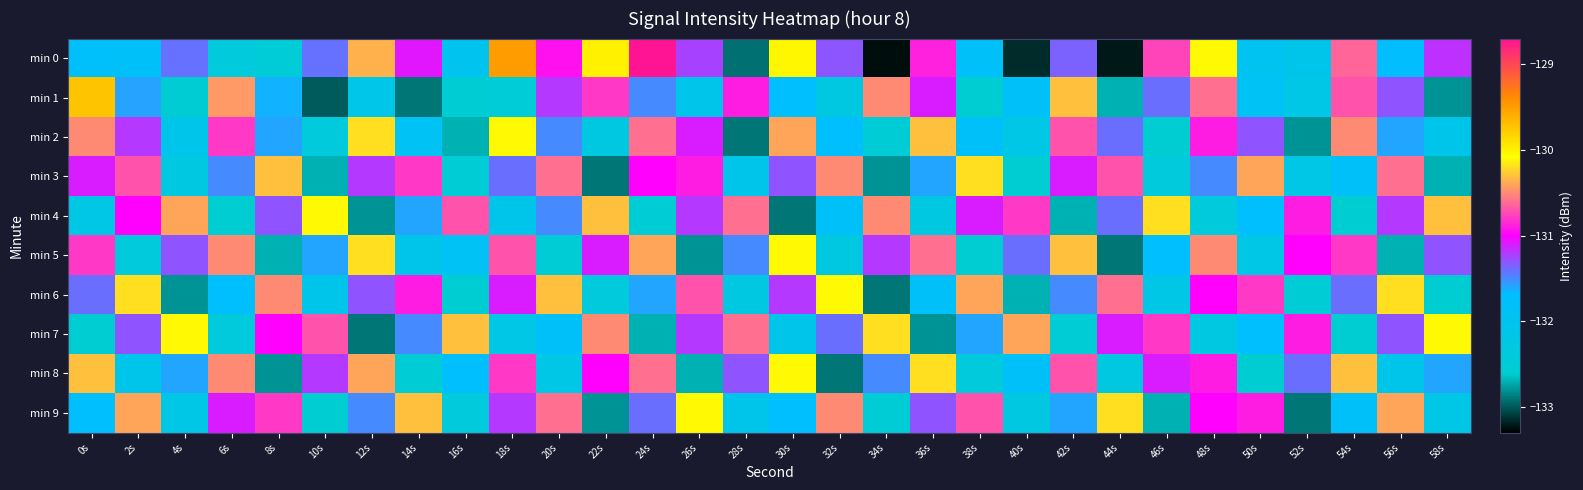

Which series has the largest range (max minus min)?

min 0